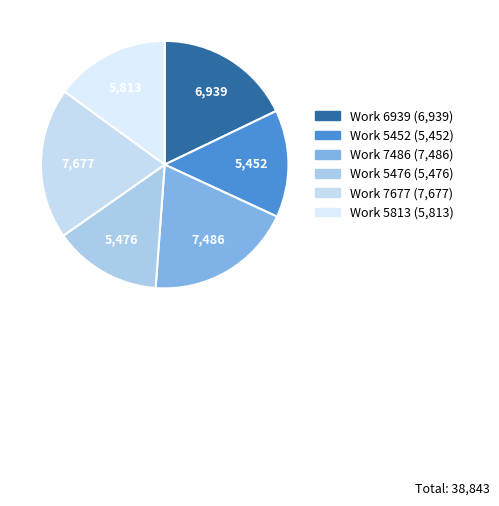

Count the number of slices in the pie.

6